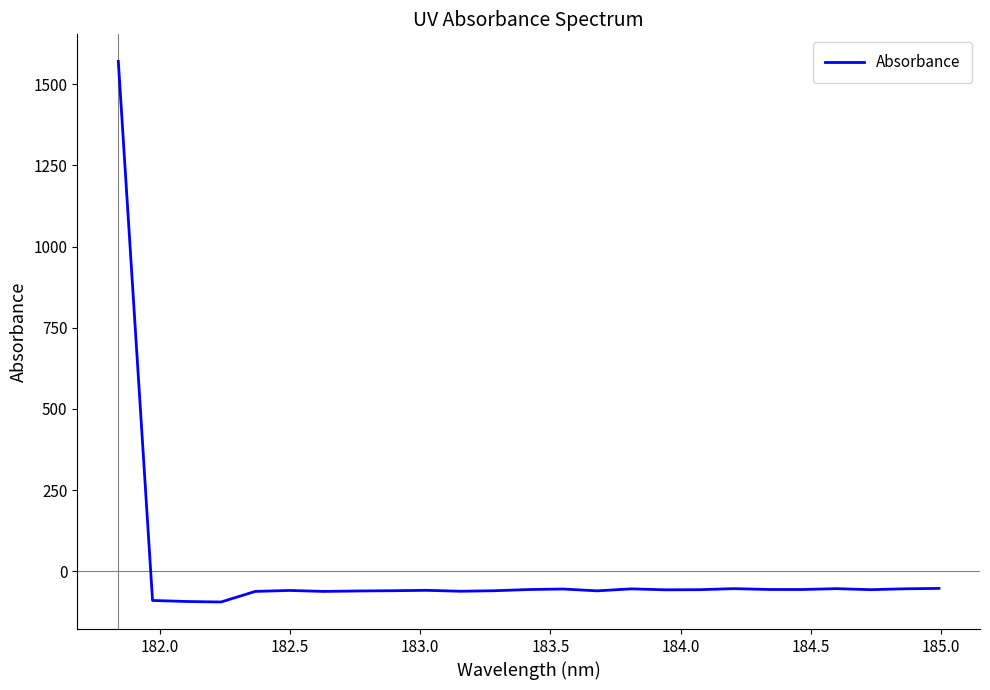

How many values are below zero?

24